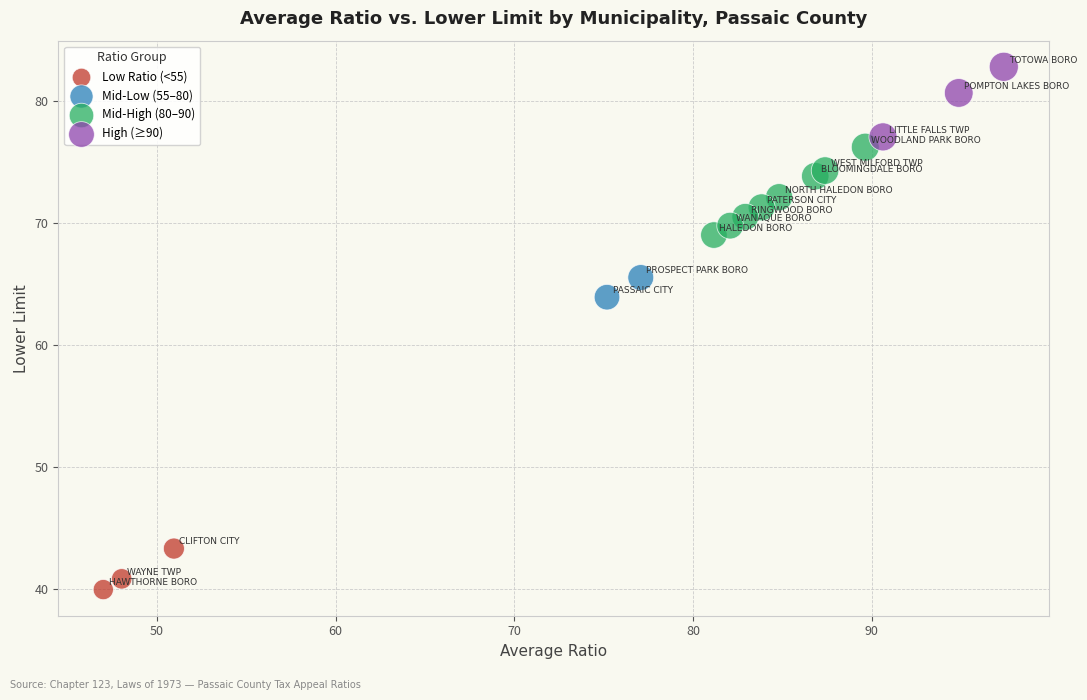

What are all the series names shown in the legend?

Low Ratio (<55), Mid-Low (55–80), Mid-High (80–90), High (≥90)